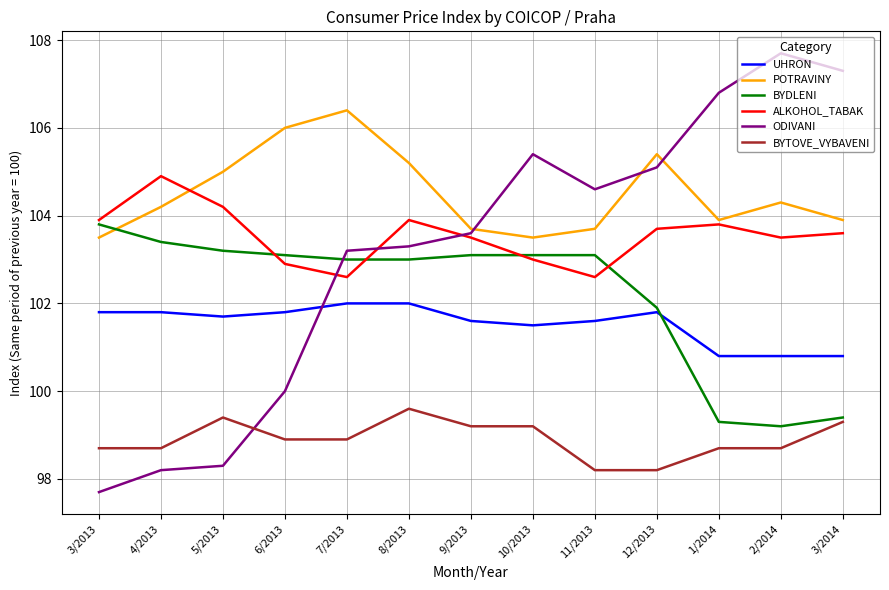

Between which two adjacent categories do POTRAVINY and ODIVANI first intersect?

9/2013 and 10/2013